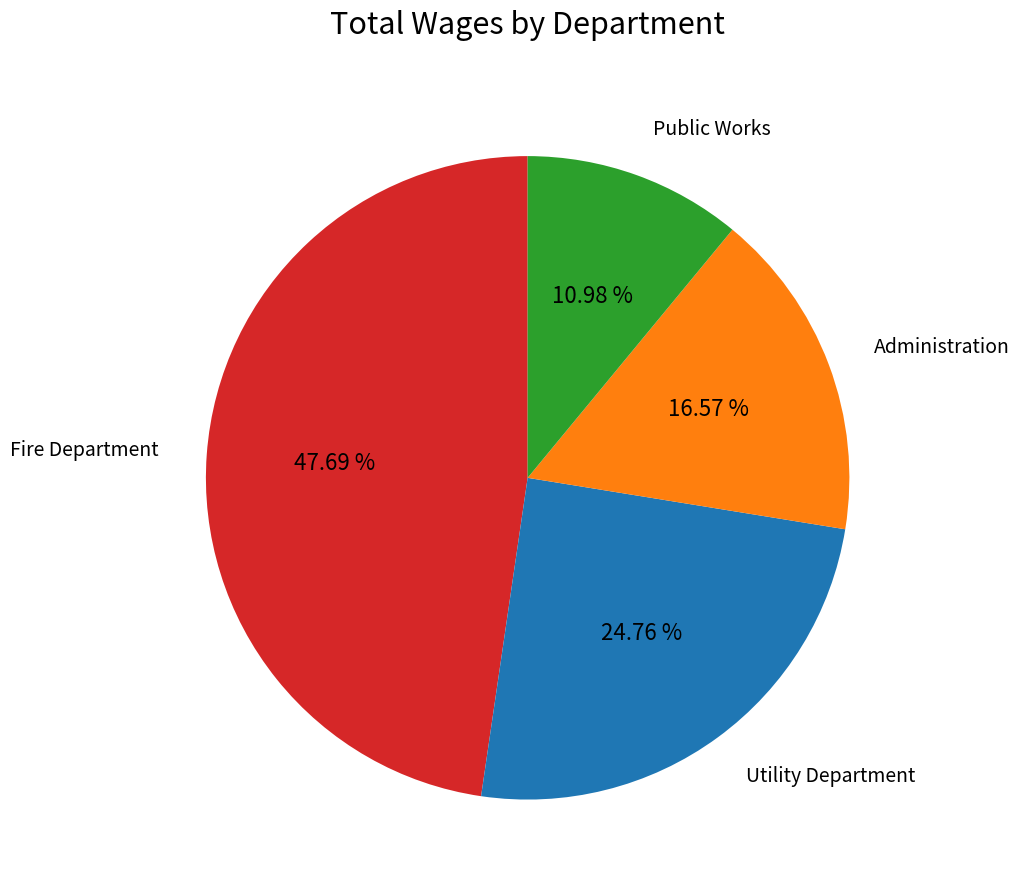

Does any single category account for the majority?

No